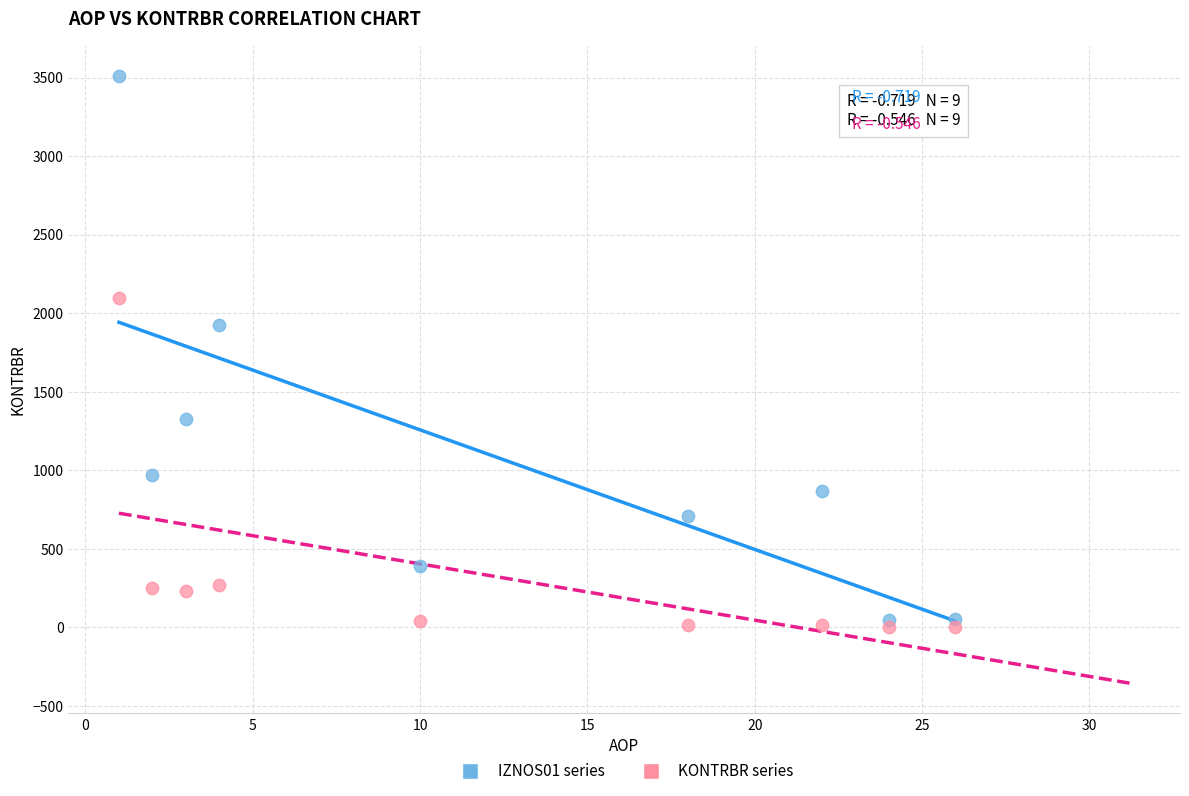

Which series has the widest spread of Y values?

IZNOS01 series